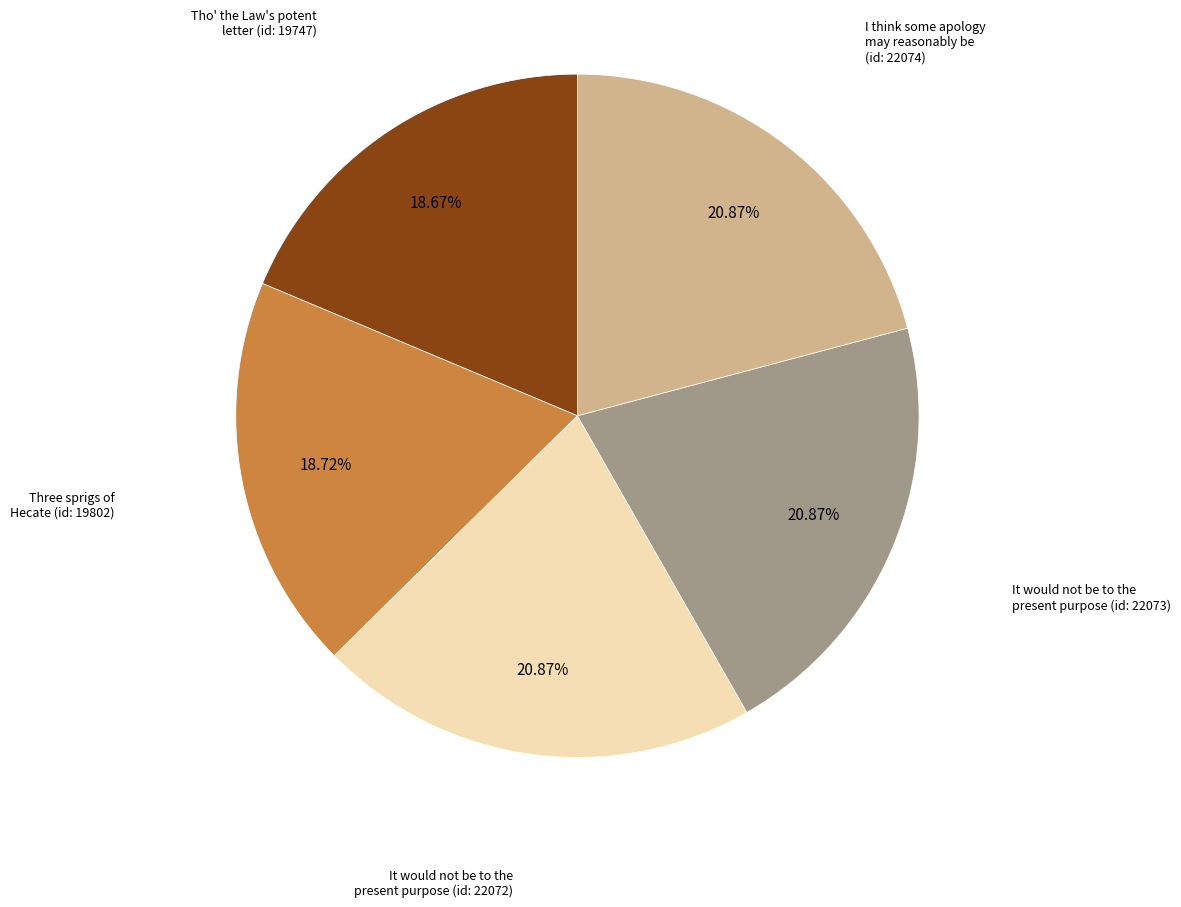

Is there any slice that represents more than half of the pie?

No